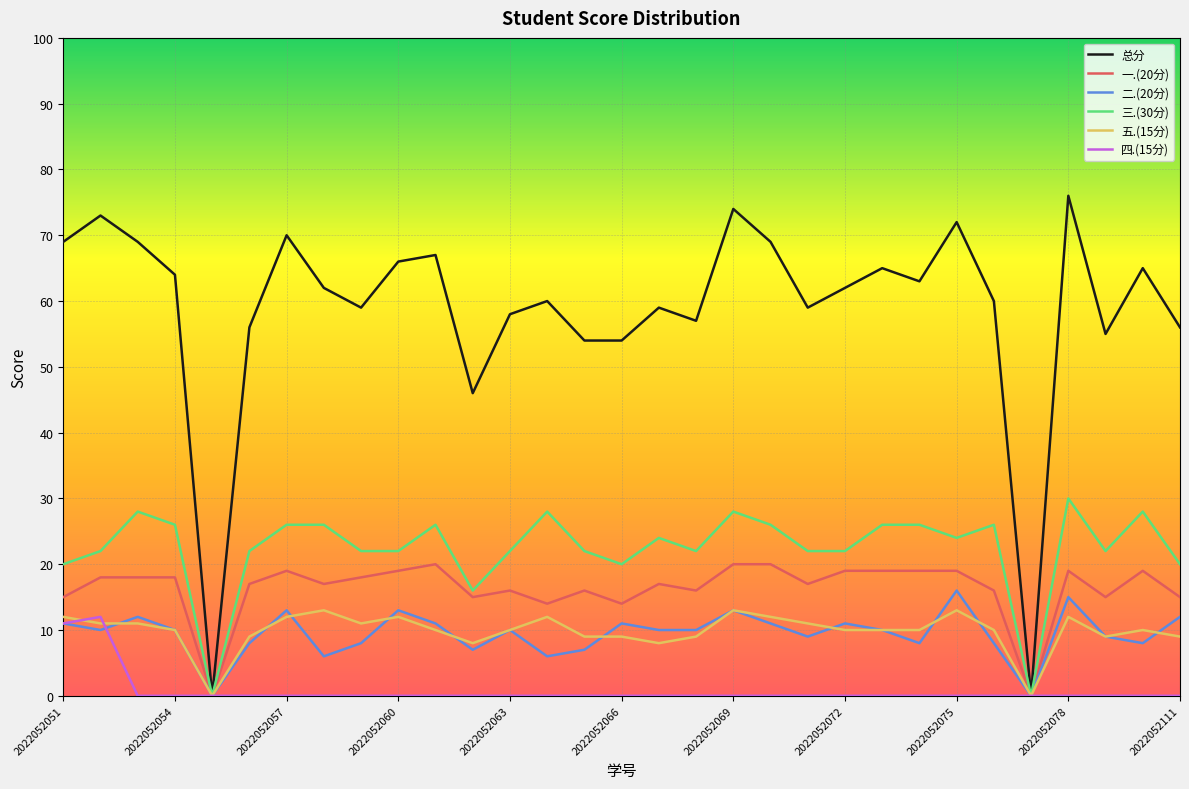

What is the greatest value displayed?

76